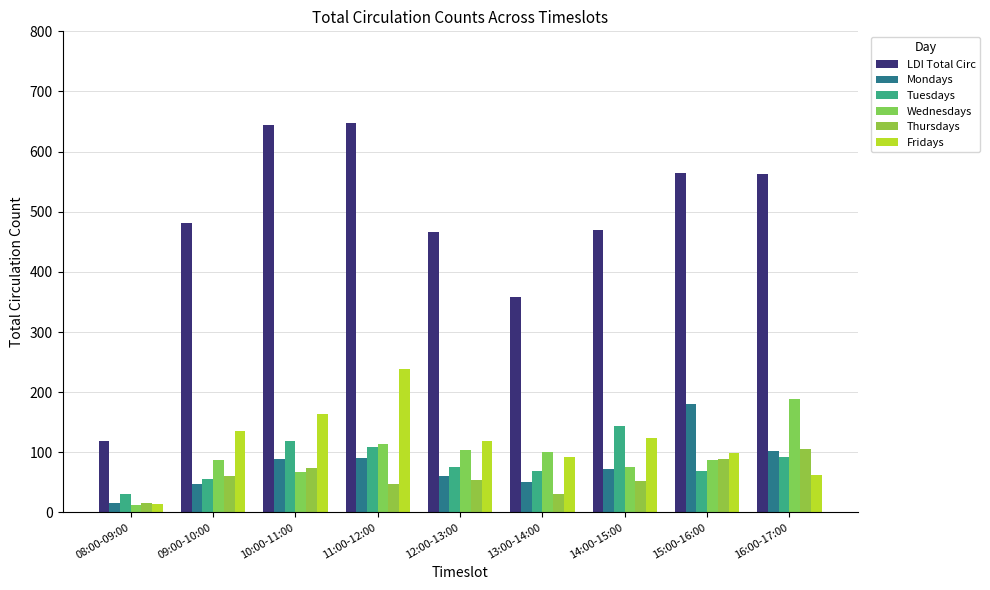

What is the sum of the Mondays values at 15:00-16:00 and 10:00-11:00?

270